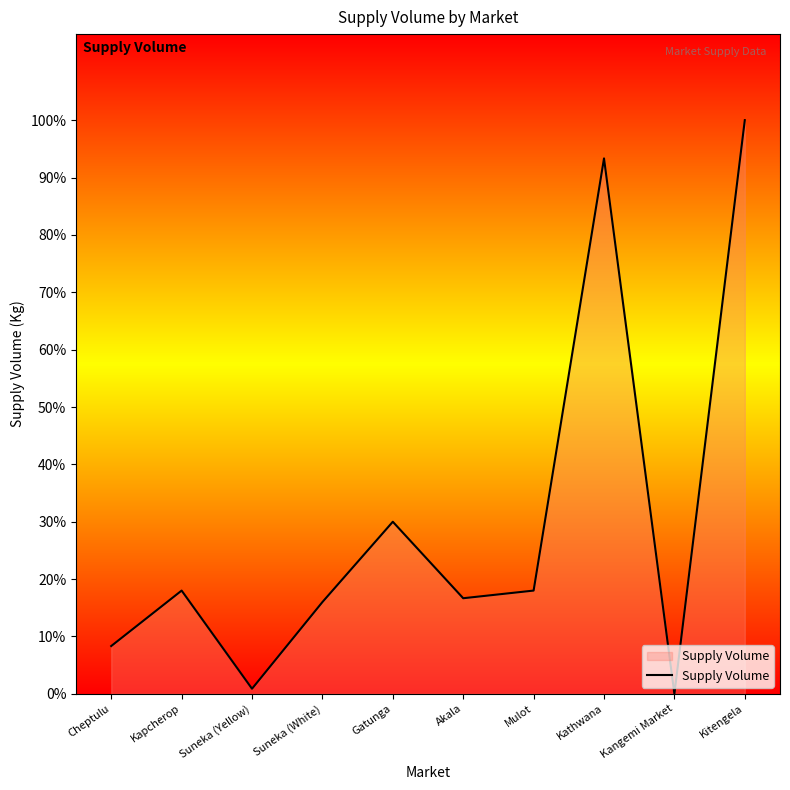

Read the value at Kapcherop.

5400.0